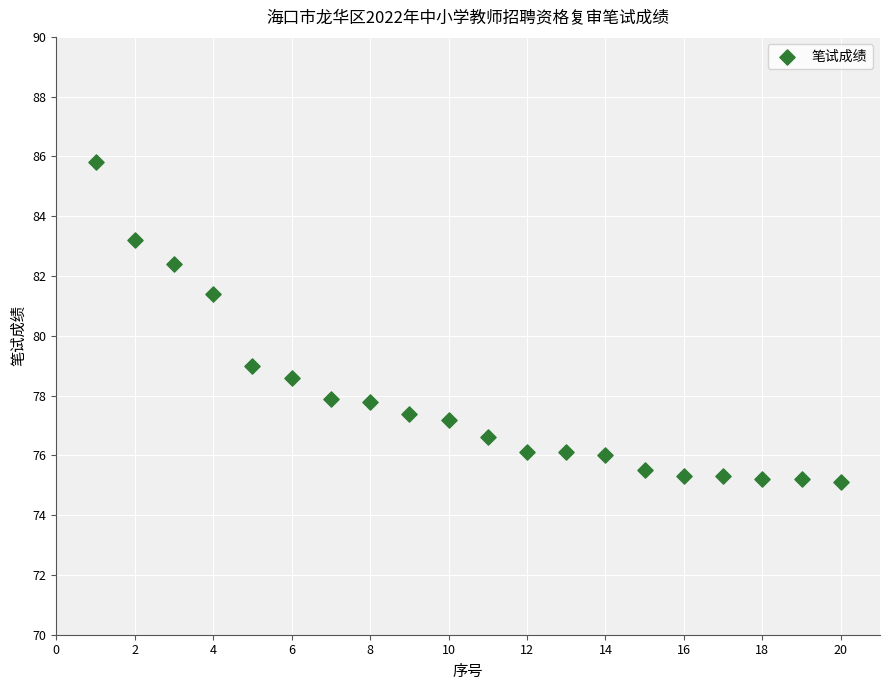

What Y value in the scatter plot is closest to 80?

79.0